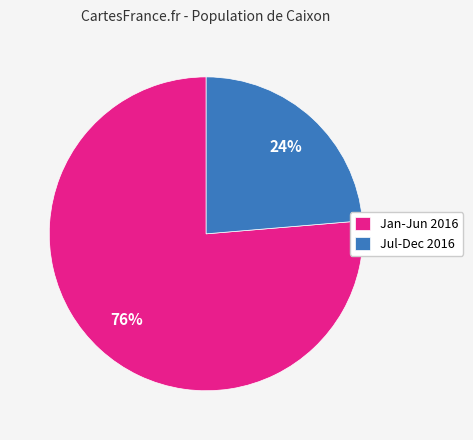

To the nearest percent, what portion does Jan-Jun 2016 represent?

76%